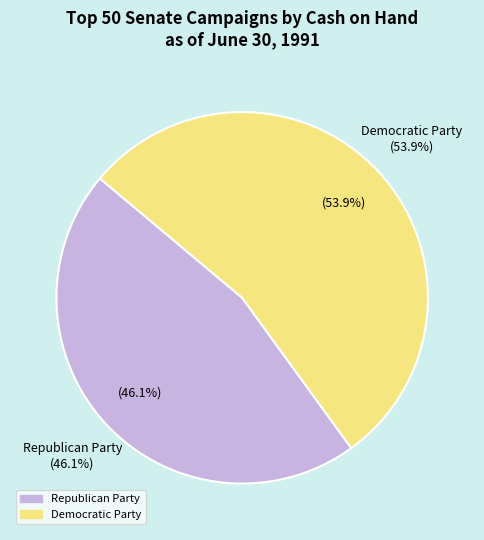

Is 15 the majority of the pie?

No